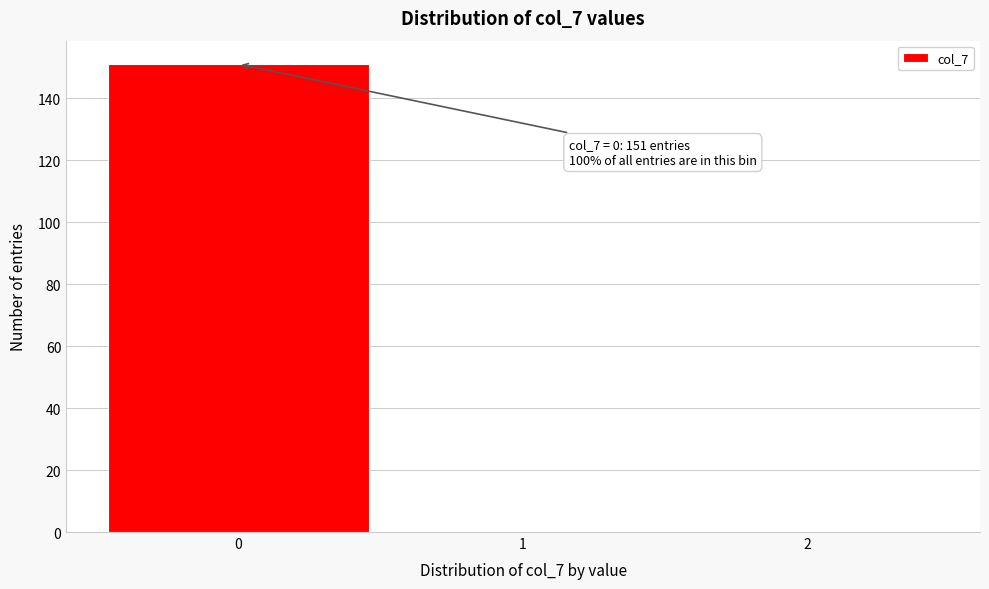

Over which range of the x-axis is the bar tallest?

-0.5 to 0.5